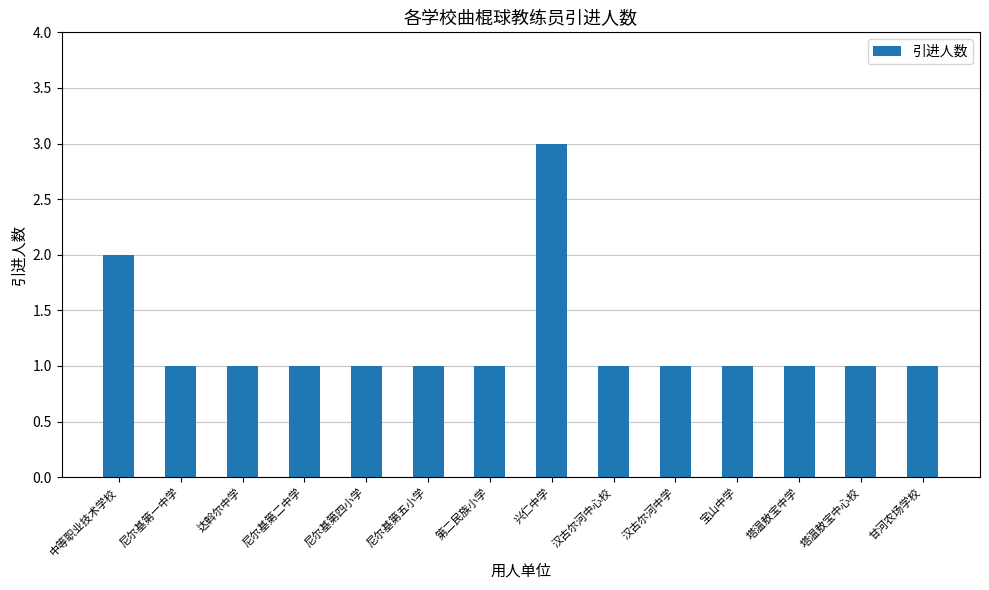

The value at 第二民族小学 is 2. True or false?

False